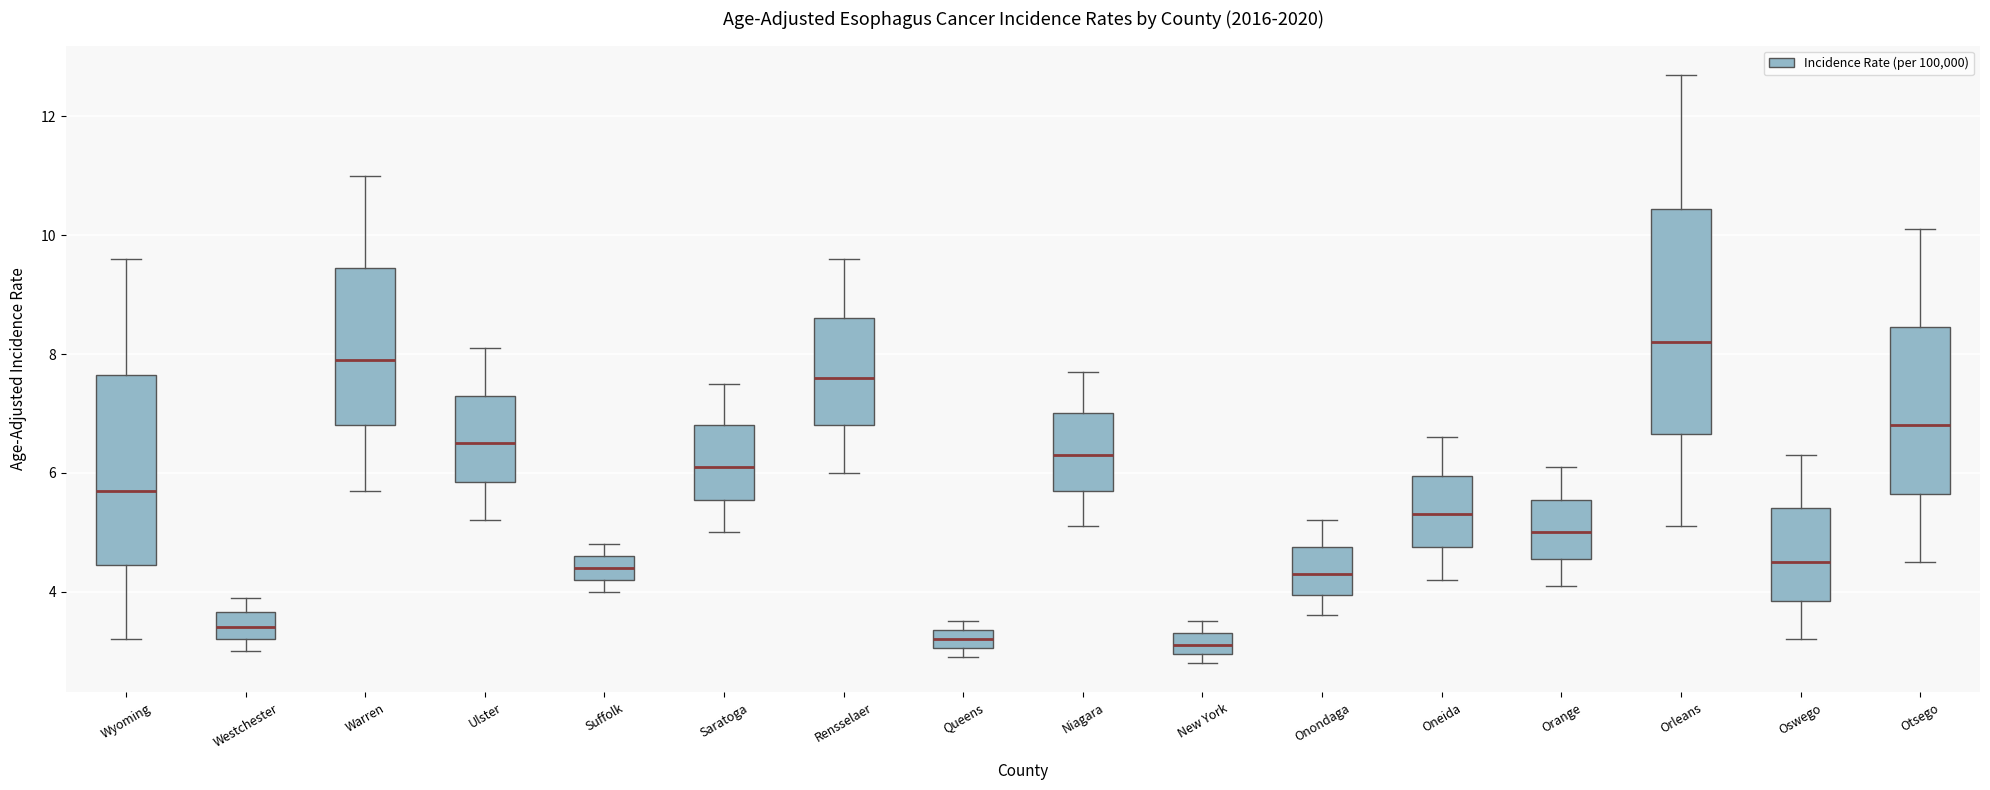

Comparing the boxes themselves (not the whiskers), which one is the tallest?

Orleans